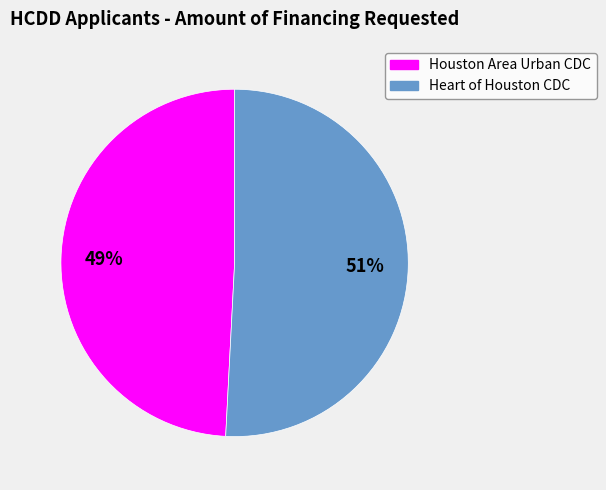

Does any single category account for the majority?

Yes